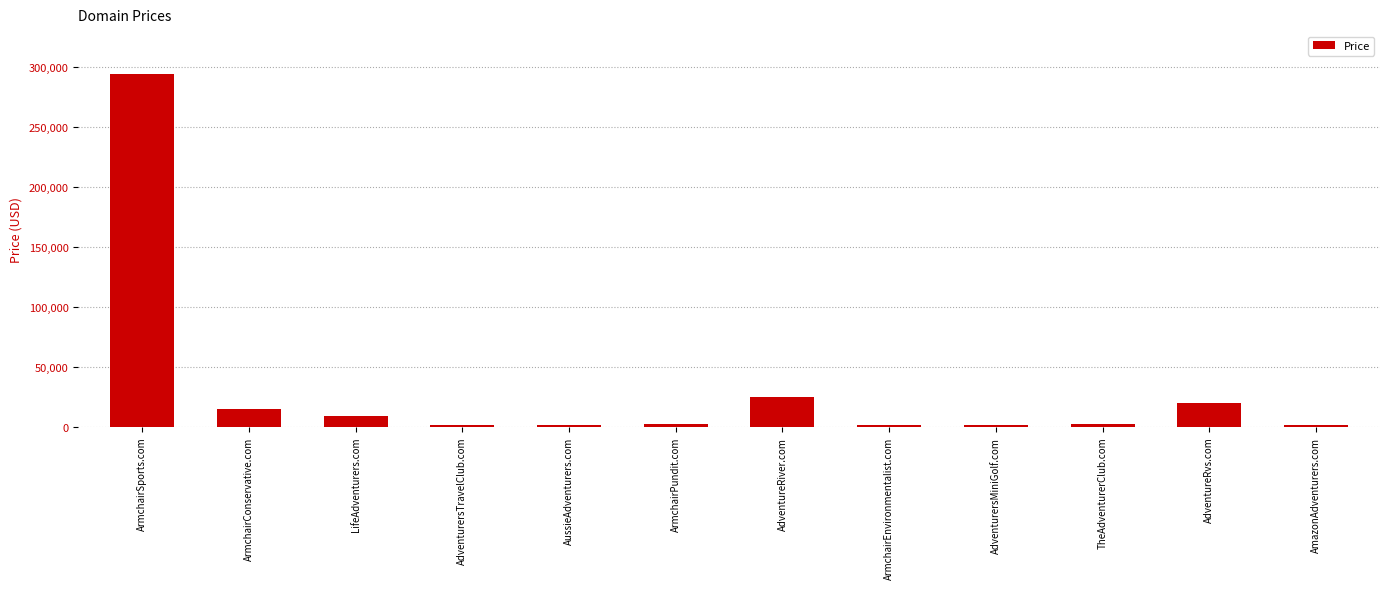

Approximately how many times larger is the value at ArmchairConservative.com compared to AdventureRiver.com?

0.6